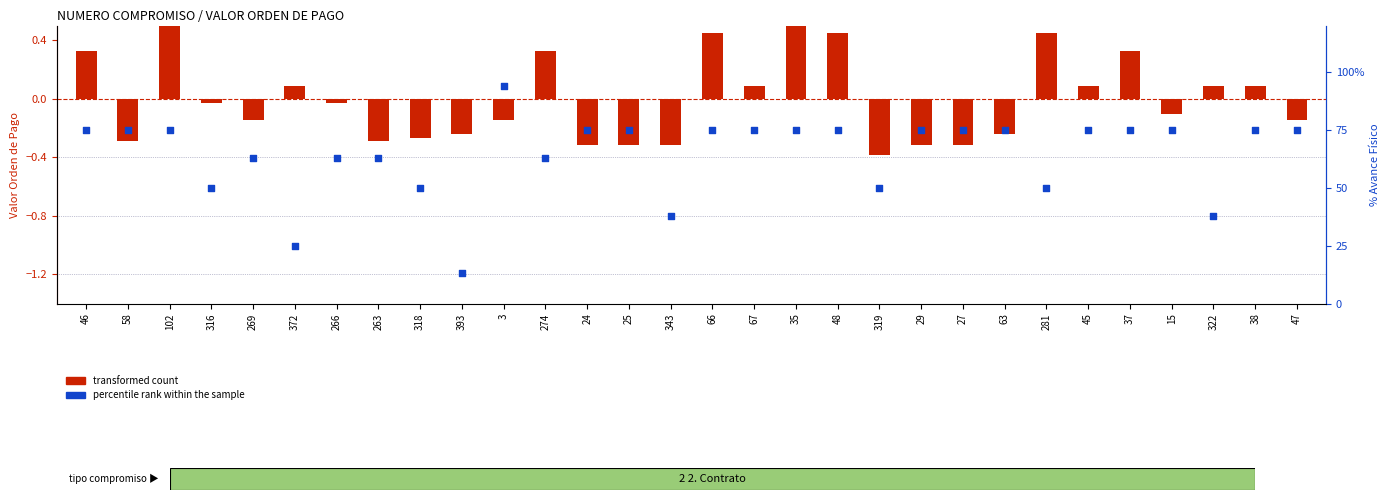

At how many categories does at least one series exceed 57?

22